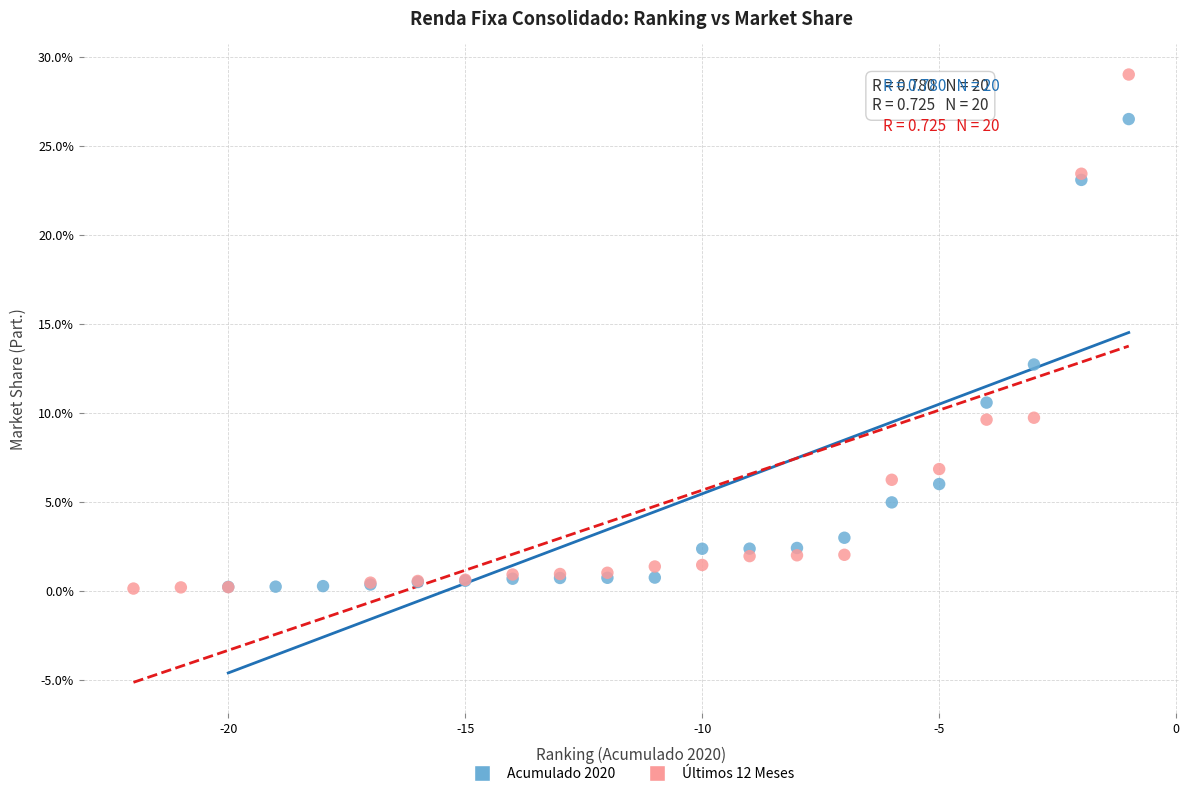

Which series has the widest spread of Y values?

Últimos 12 Meses